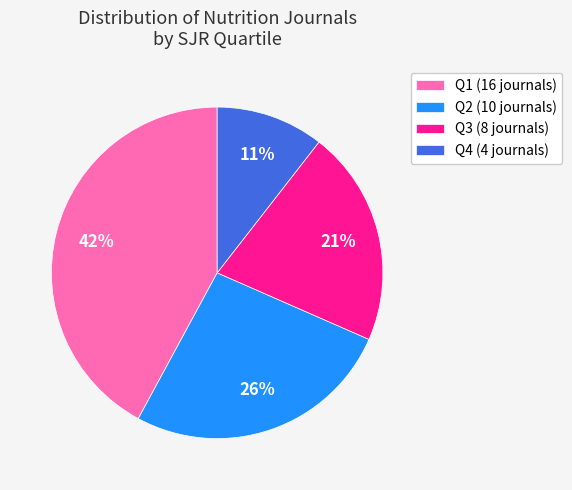

To the nearest percent, what portion does Q4 represent?

11%